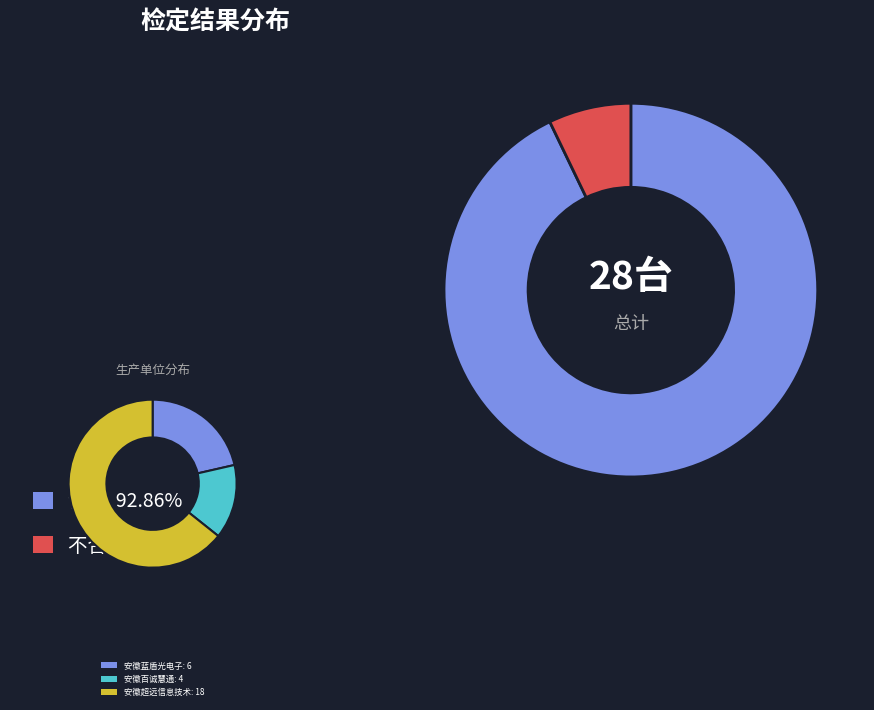

What portion of the pie excludes 安徽蓝盾光电子股份有限公司?

78.6%